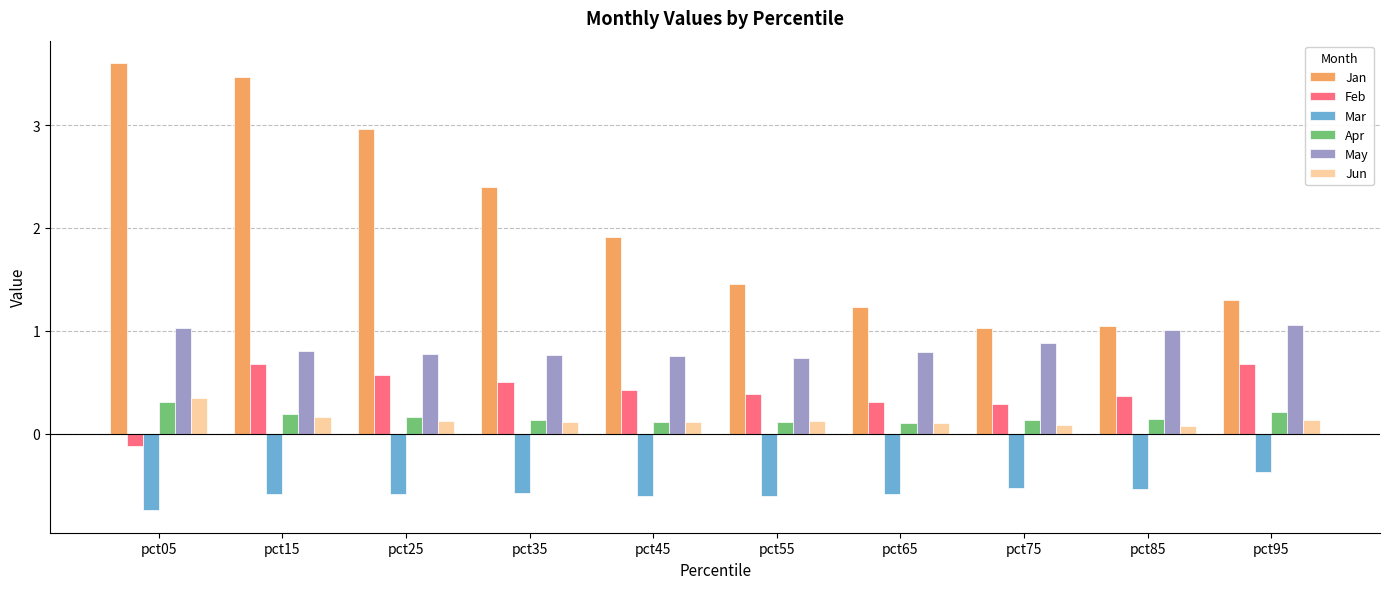

Which series has the largest range (max minus min)?

Jan